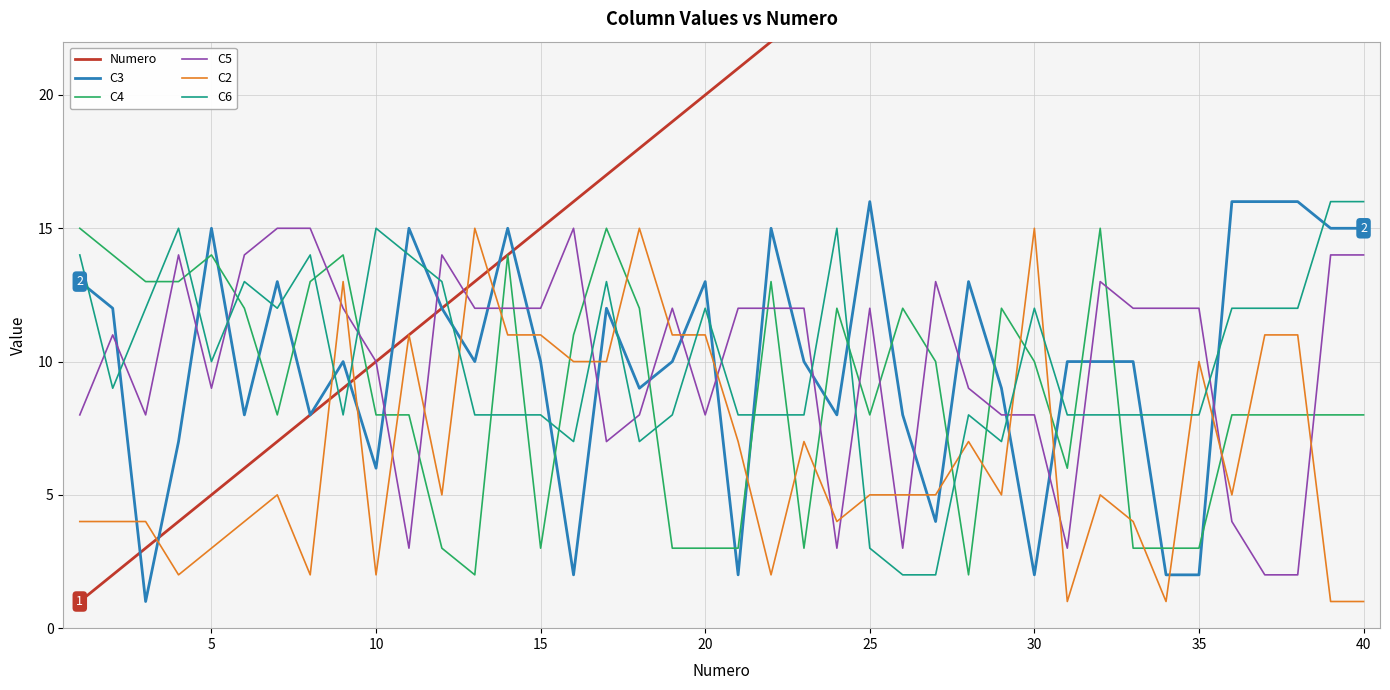

The C3 series shows 8 at 10. True or false?

False